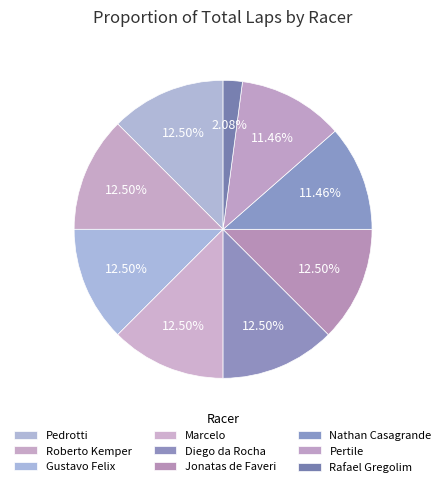

Between Gustavo Felix and Jonatas de Faveri, which is larger?

Gustavo Felix